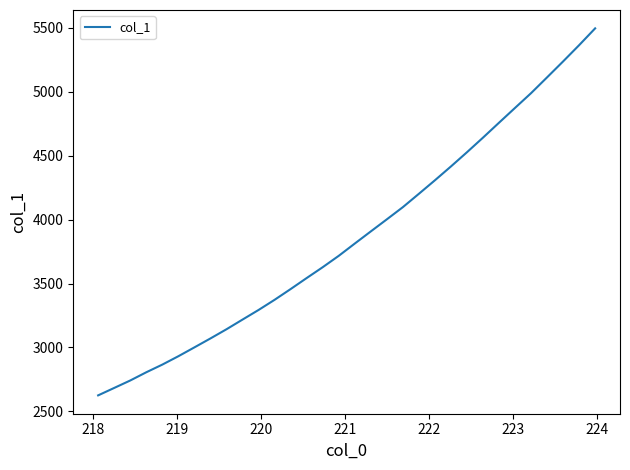

What is the smallest value displayed?

2624.4